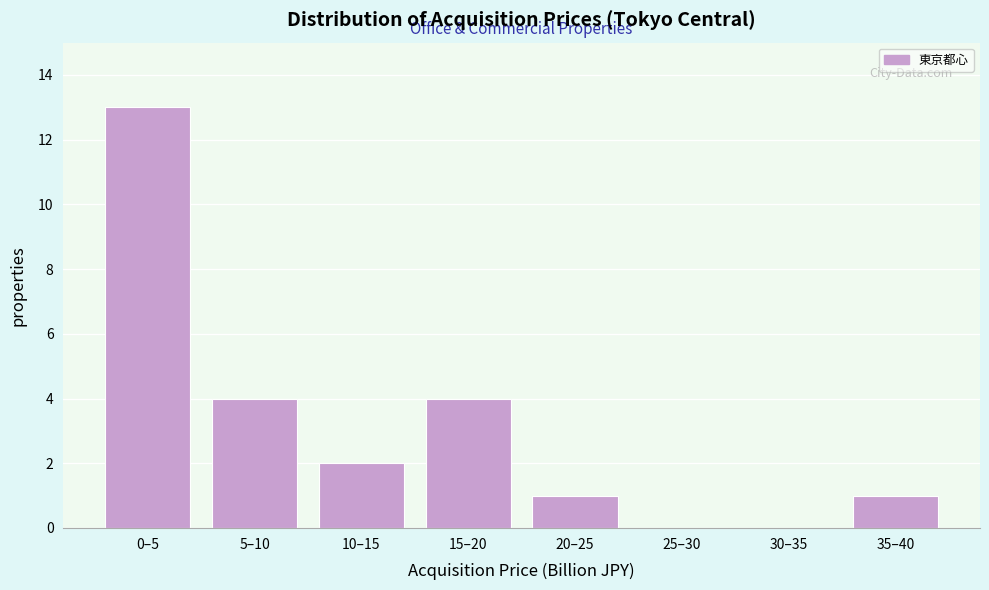

Reading right to left, extract all data points from this chart.

35–40=1	30–35=0	25–30=0	20–25=1	15–20=4	10–15=2	5–10=4	0–5=13